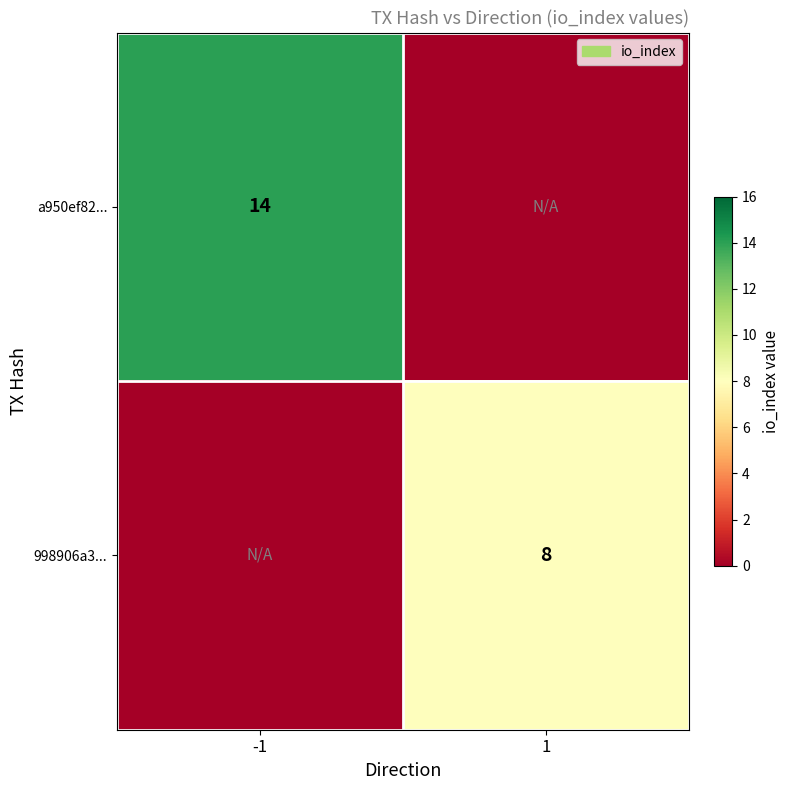

Is it true that a950ef82... equals 14 at -1?

True